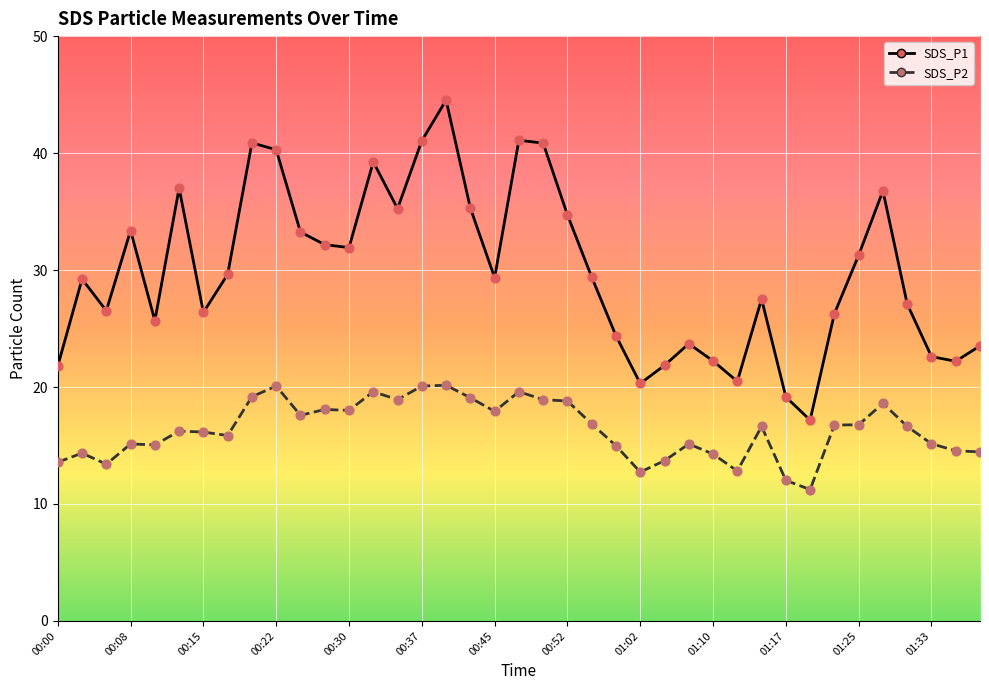

Which series has the largest total across all categories?

SDS_P1